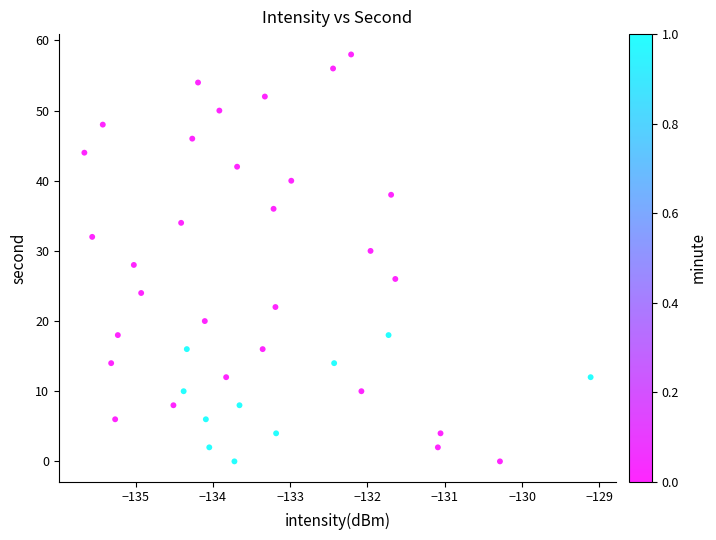

What is the range of Y values (max minus min)?

58